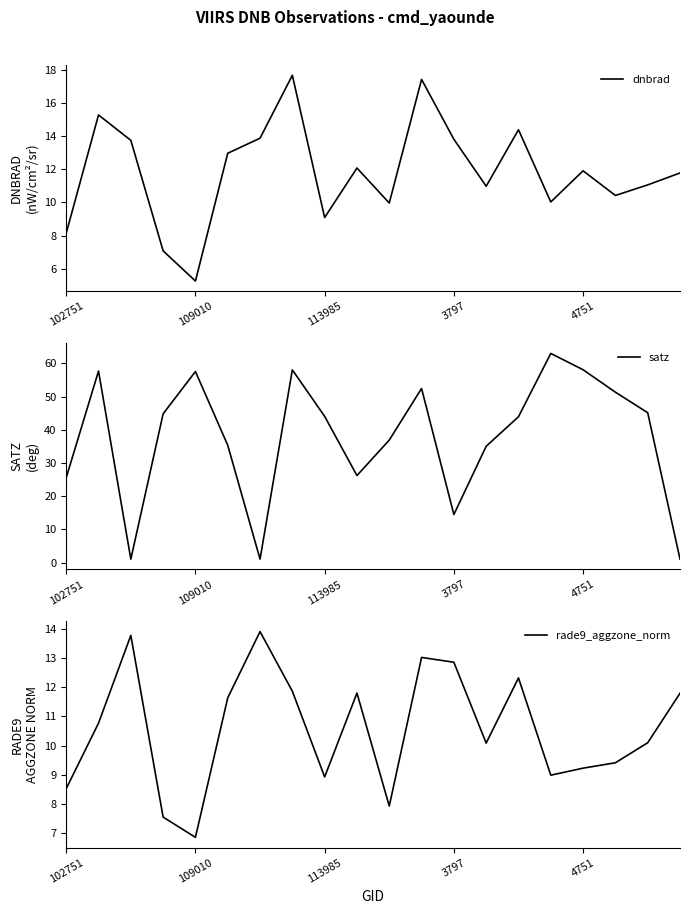

Does the chart have visible grid lines?

No